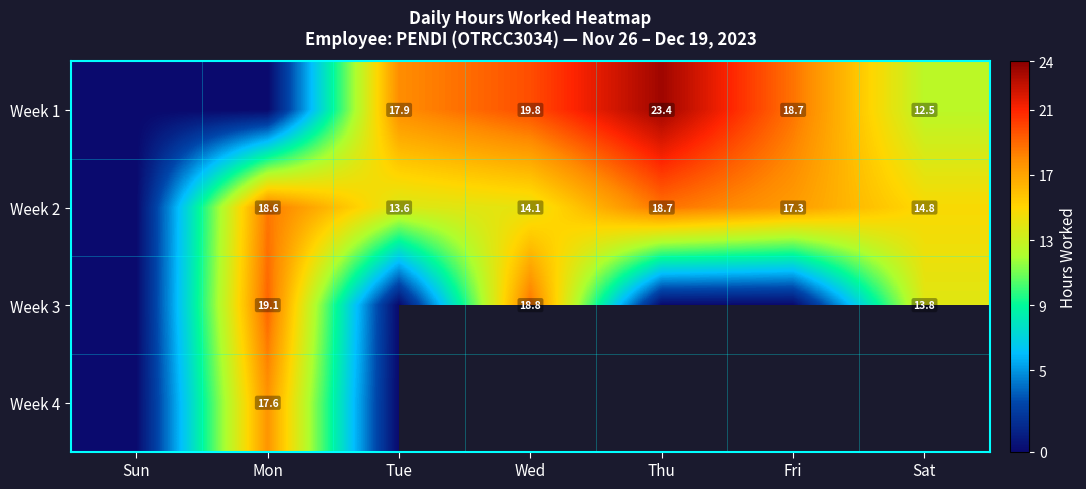

At how many categories does at least one series exceed 19?

3